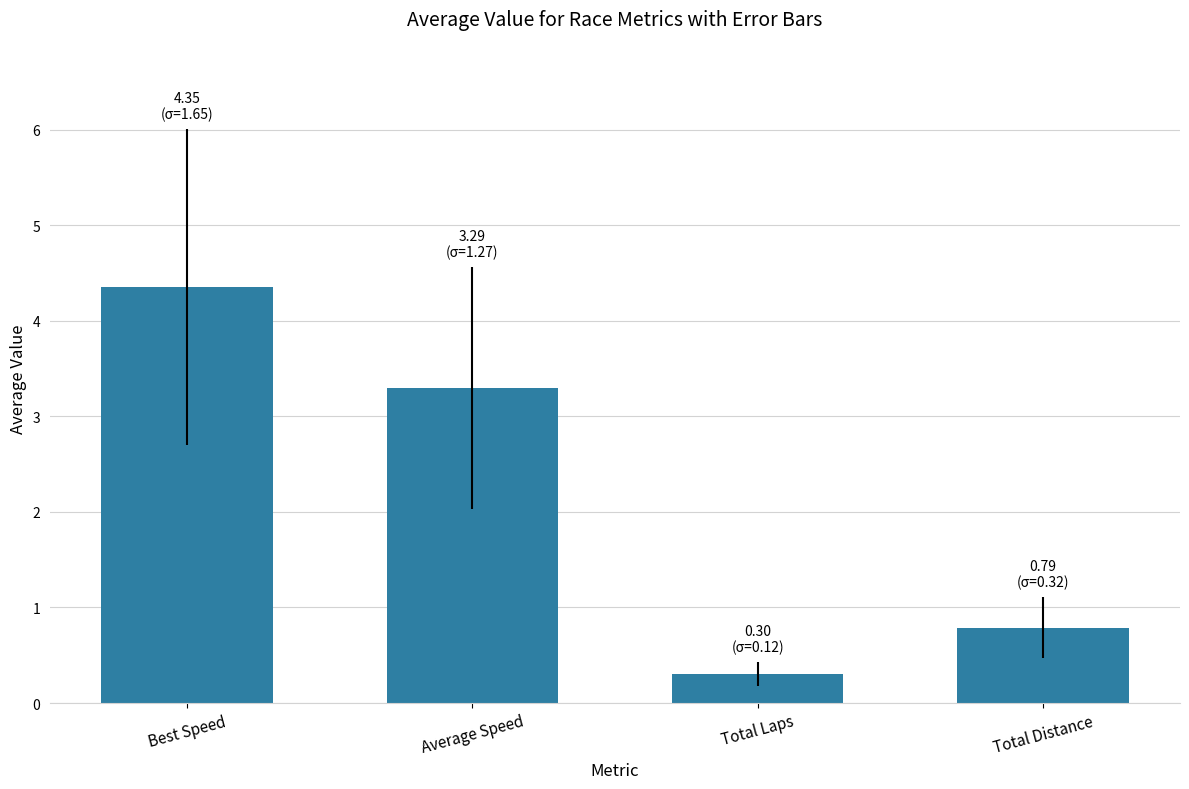

Rank the categories by value from lowest to highest.

Total Laps, Total Distance, Average Speed, Best Speed